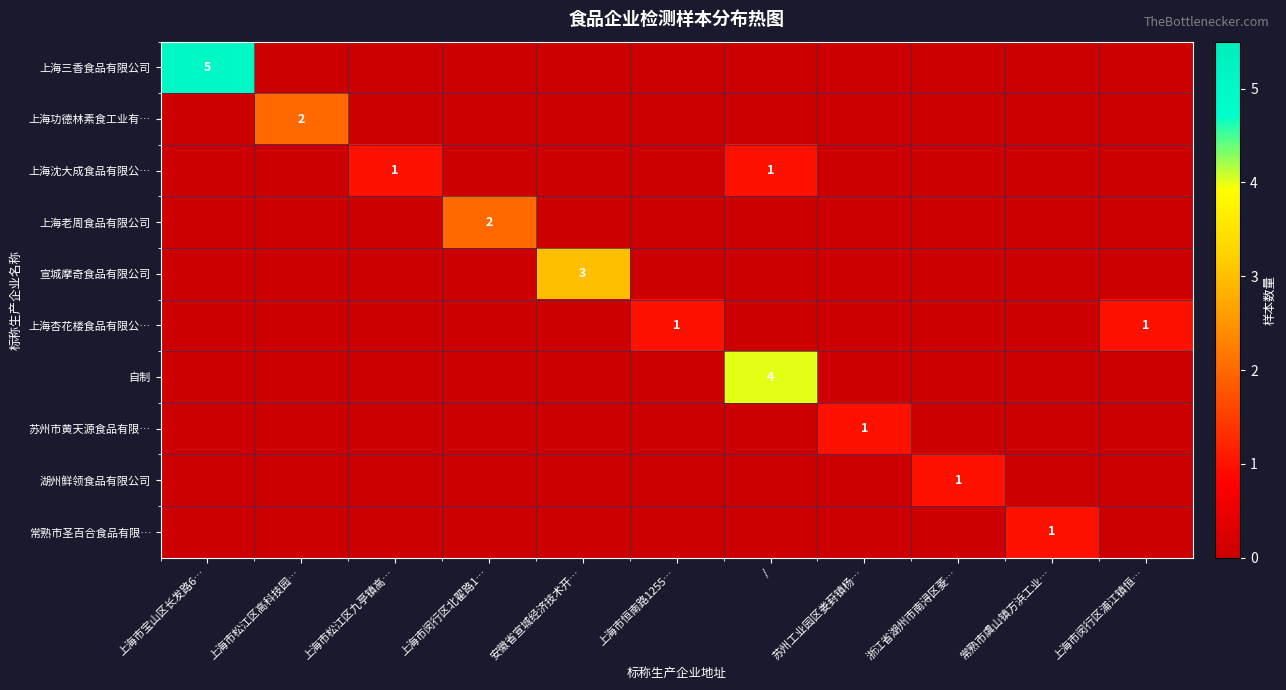

At which category is the sum across all series the highest?

上海市宝山区长发路6…